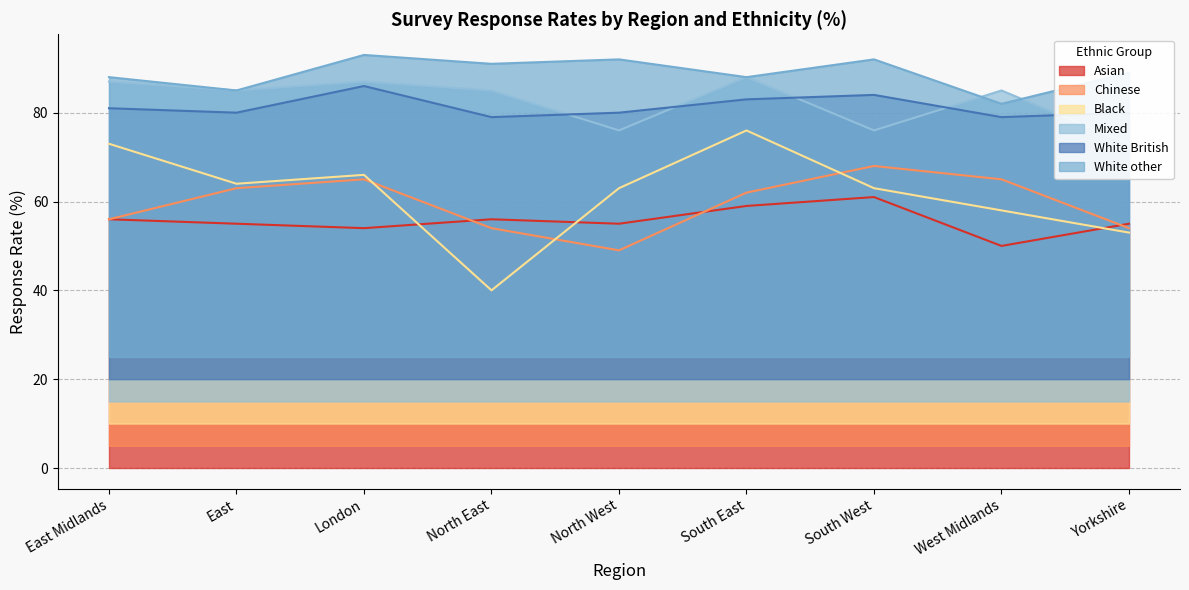

At which label does White other first exceed 89?

London